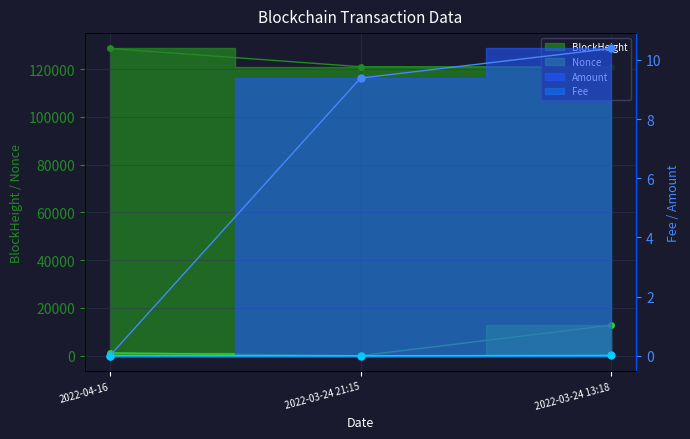

Which series has the widest spread of values?

Nonce